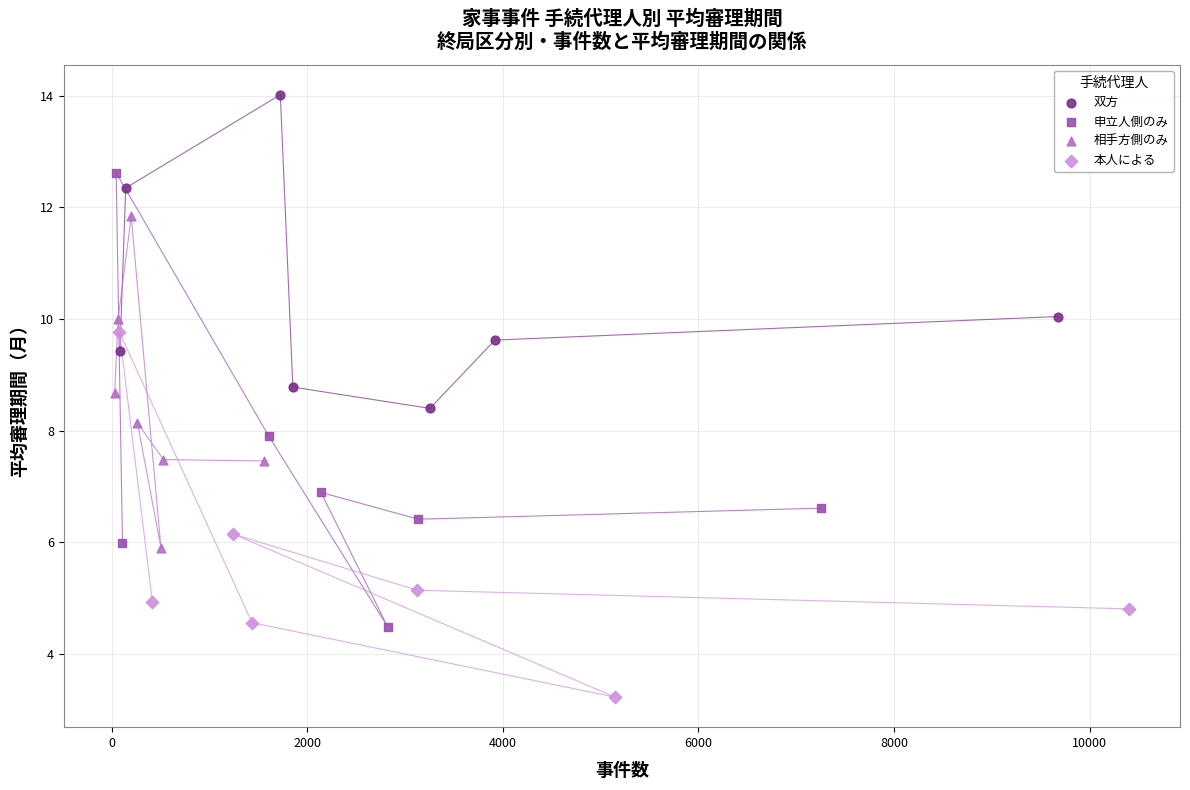

Which series reaches the maximum Y coordinate?

双方